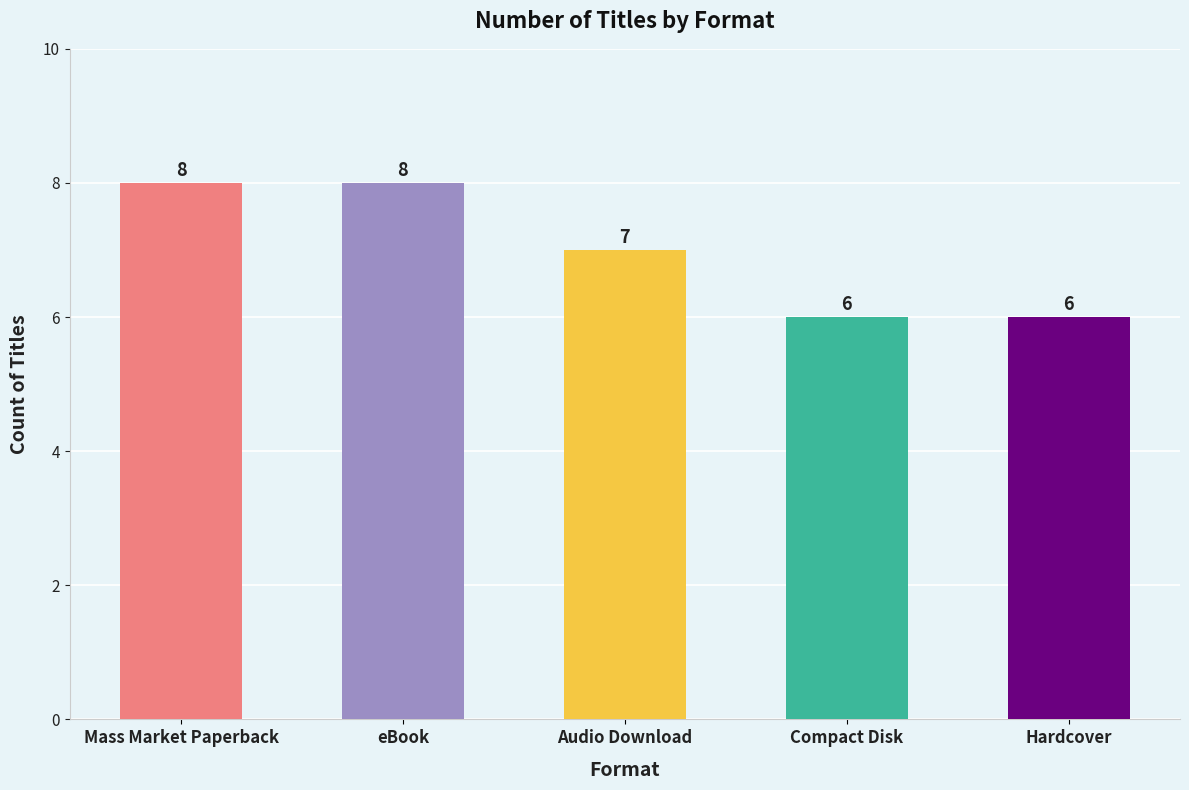

What is the change in value from Audio Download to Compact Disk?

-1